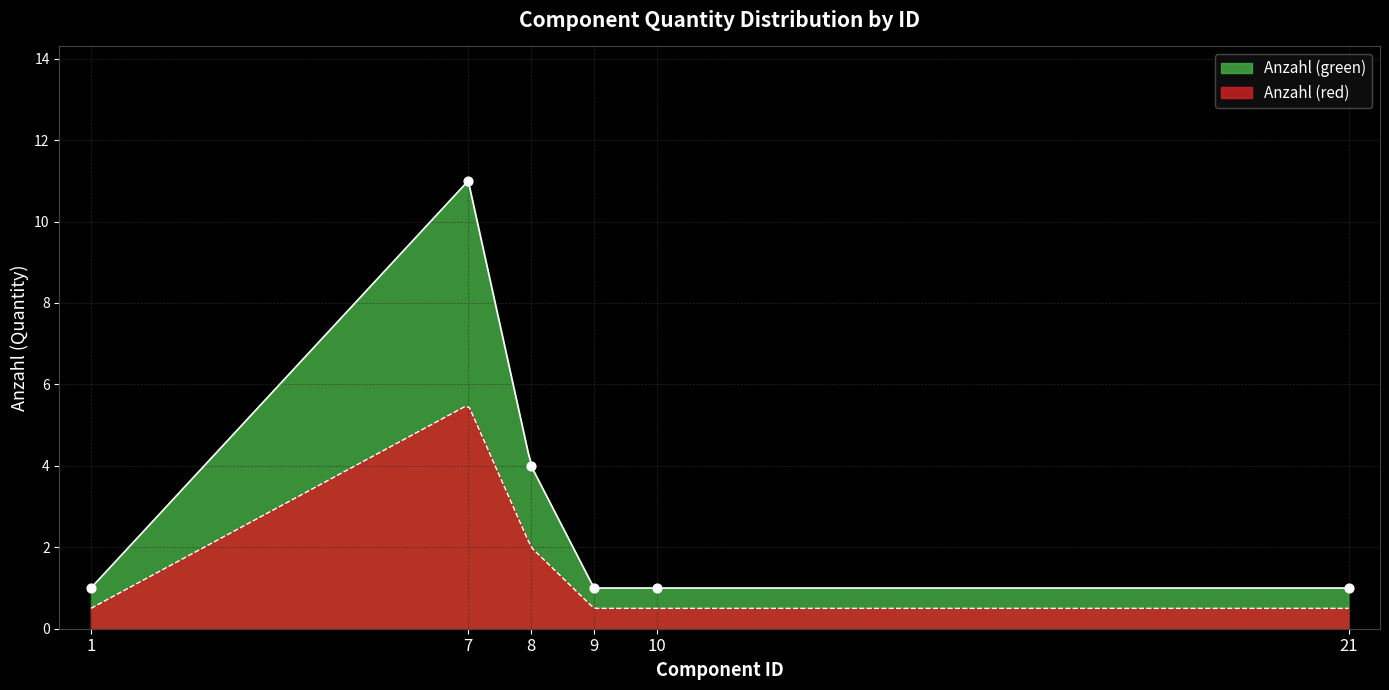

What is the ratio of the value at 1 to the value at 7?

0.1